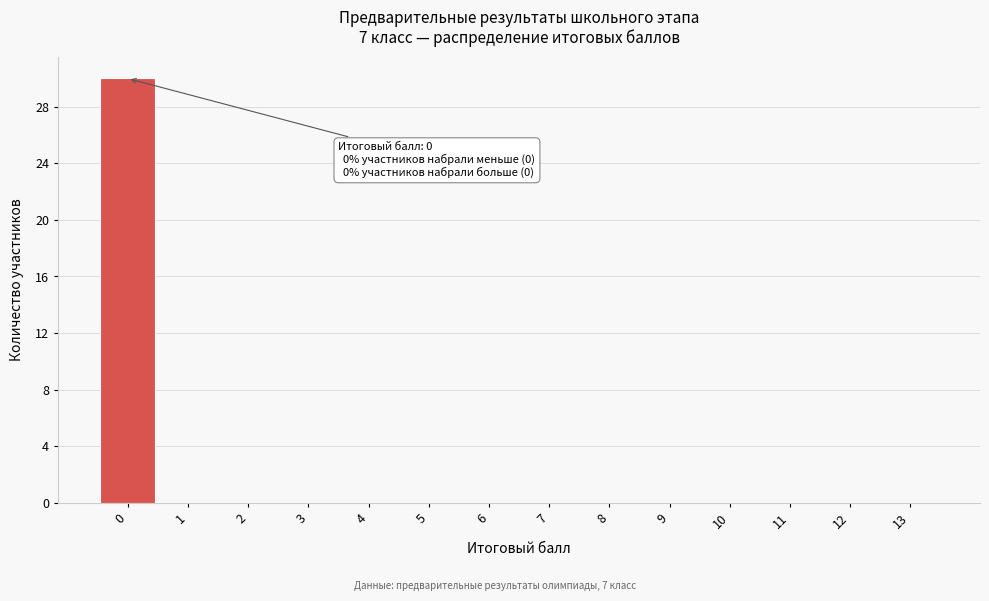

Over which range of the x-axis is the bar tallest?

-0.5 to 0.5